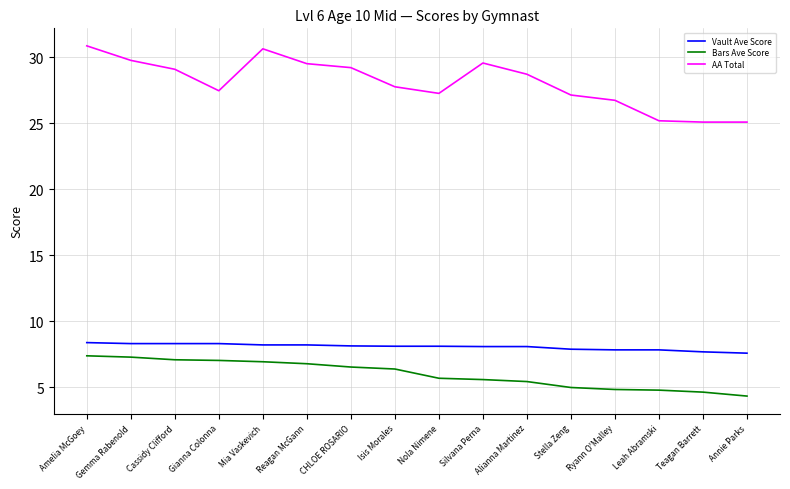

What value does the Vault Ave Score series have at Cassidy Clifford?

8.3